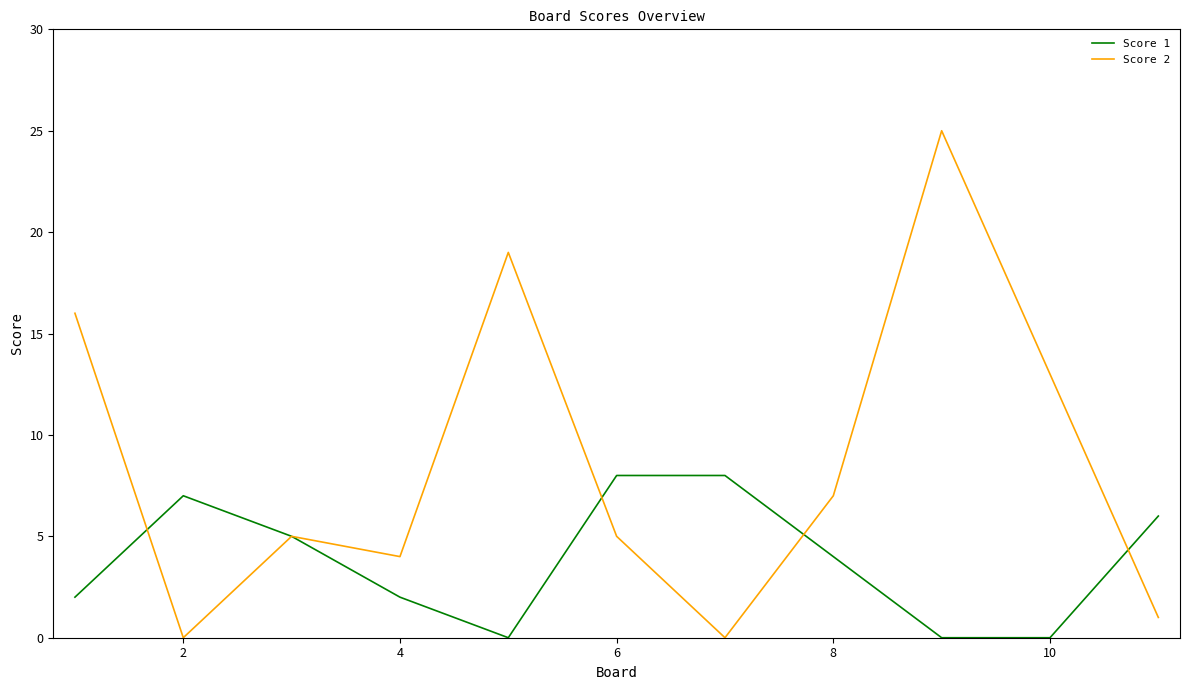

What is the difference between the second highest and minimum values in the Score 2 series?

19